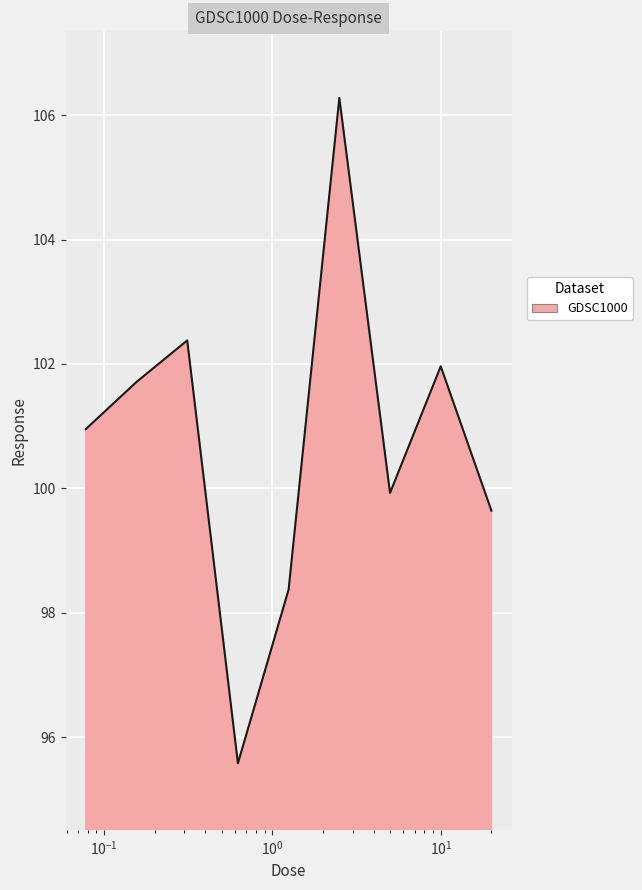

Count the number of categories in the chart.

9